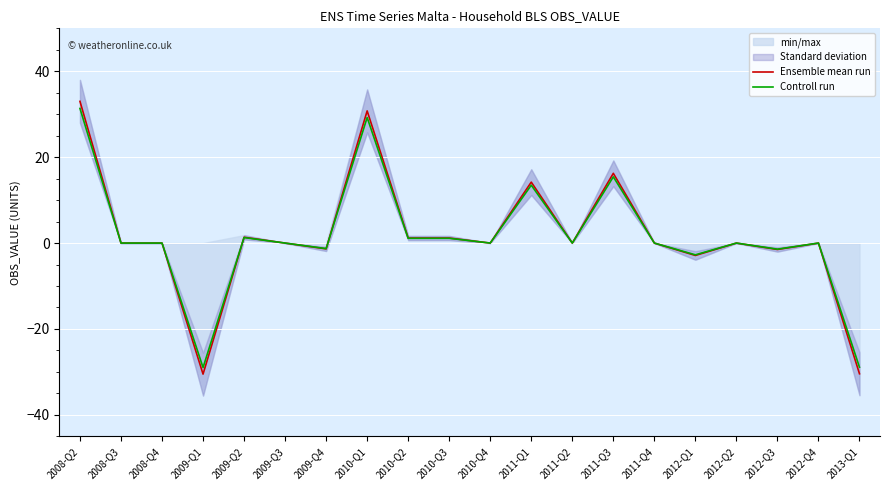

Between 2012-Q1 and 2012-Q4, which series saw the biggest shift?

Ensemble mean run